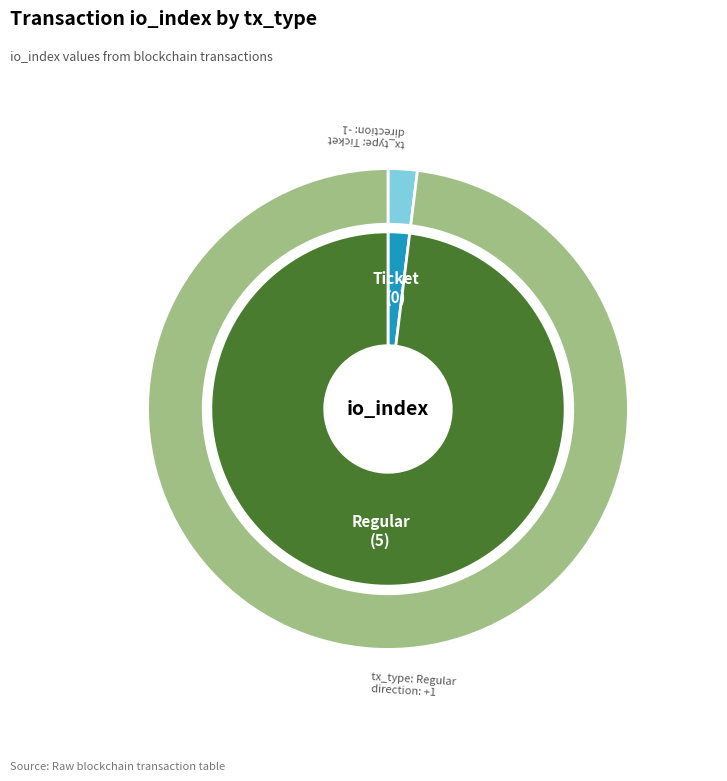

To the nearest percent, what is the difference between the largest and smallest slice percentages?

100%